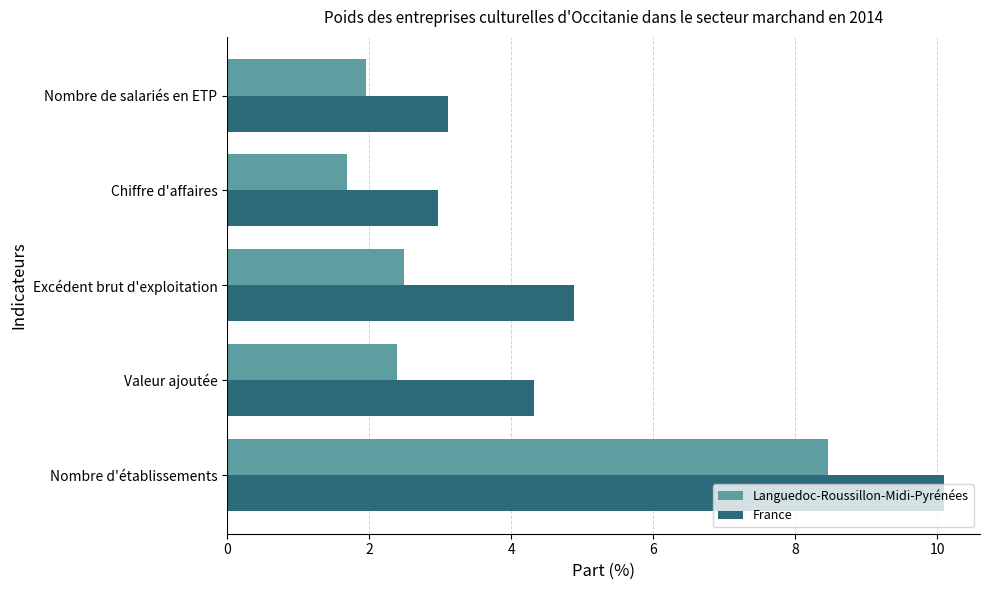

What is the difference between the France values at Valeur ajoutée and Excédent brut d'exploitation?

0.6